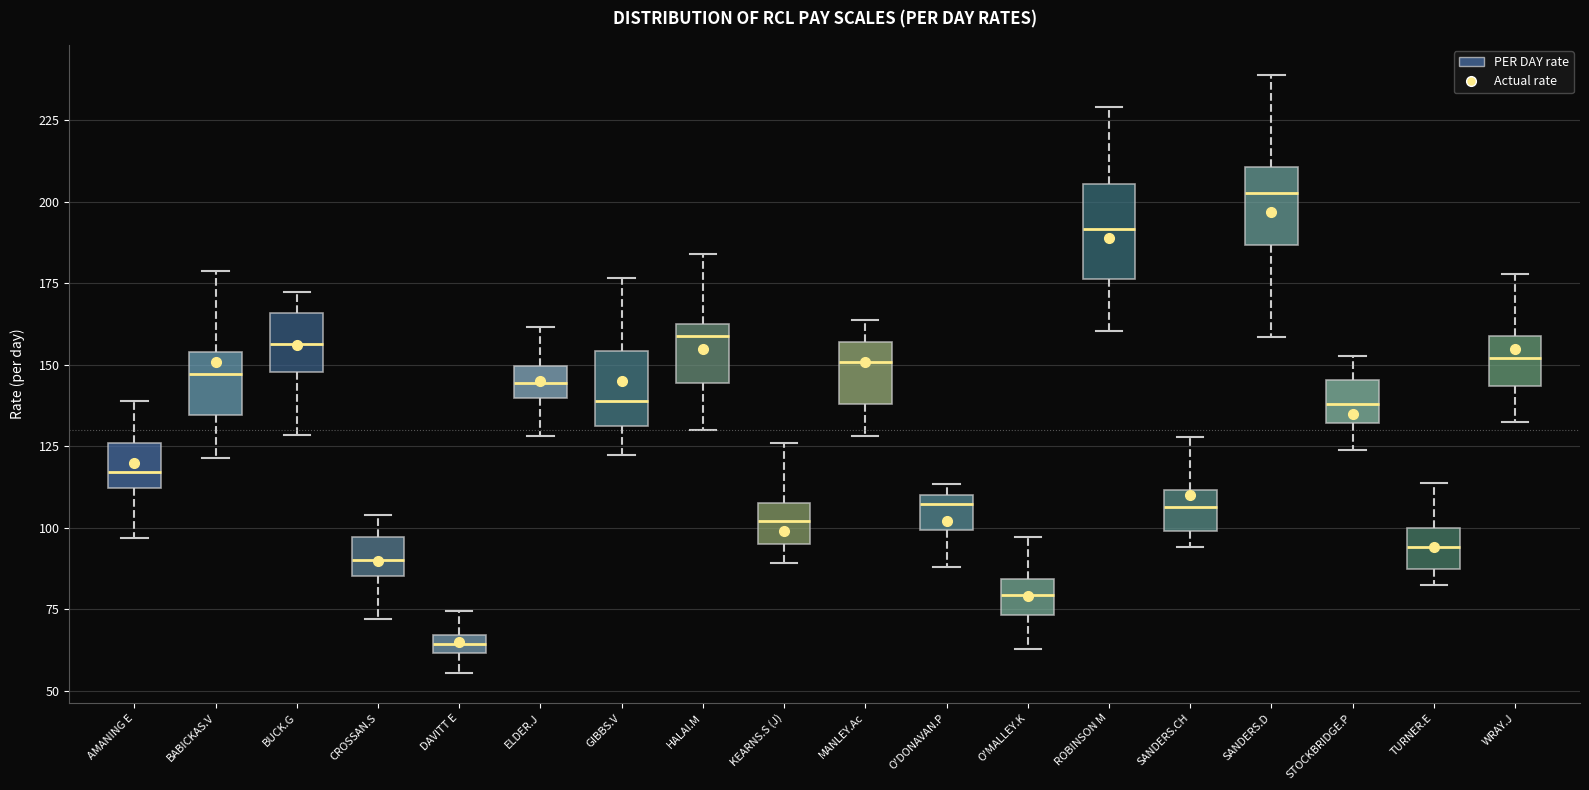

Where does the lower whisker of the box for AMANING E end on the y-axis? The values are not printed on the chart, so give them approximately, as read against the axis.

95